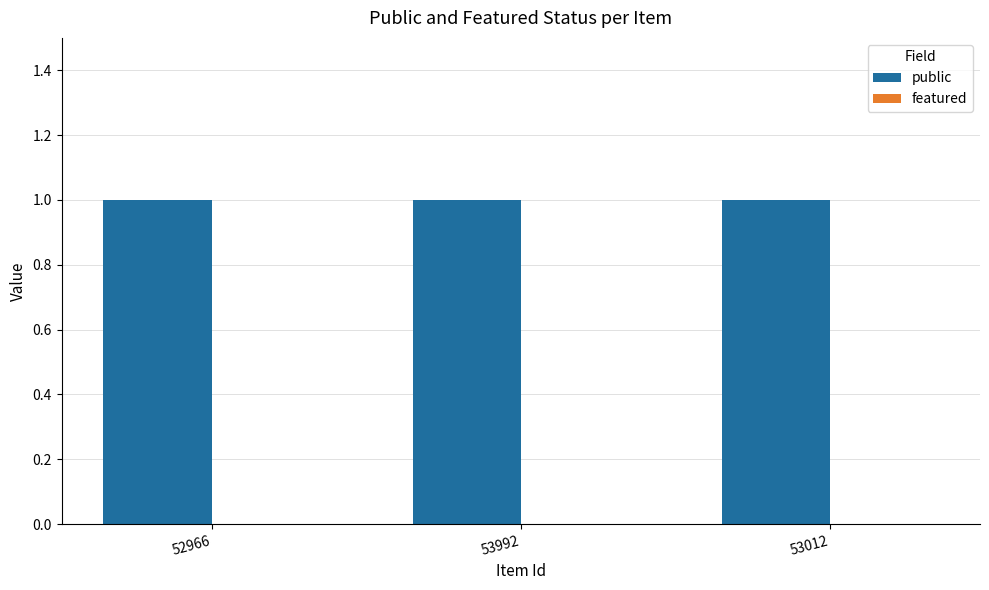

What are all the series names shown in the legend?

public, featured